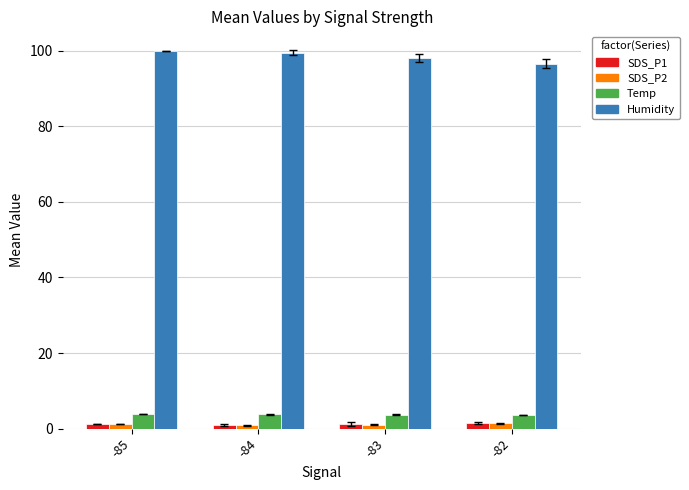

What is the difference between the maximum and second lowest values in the Temp series?

0.3